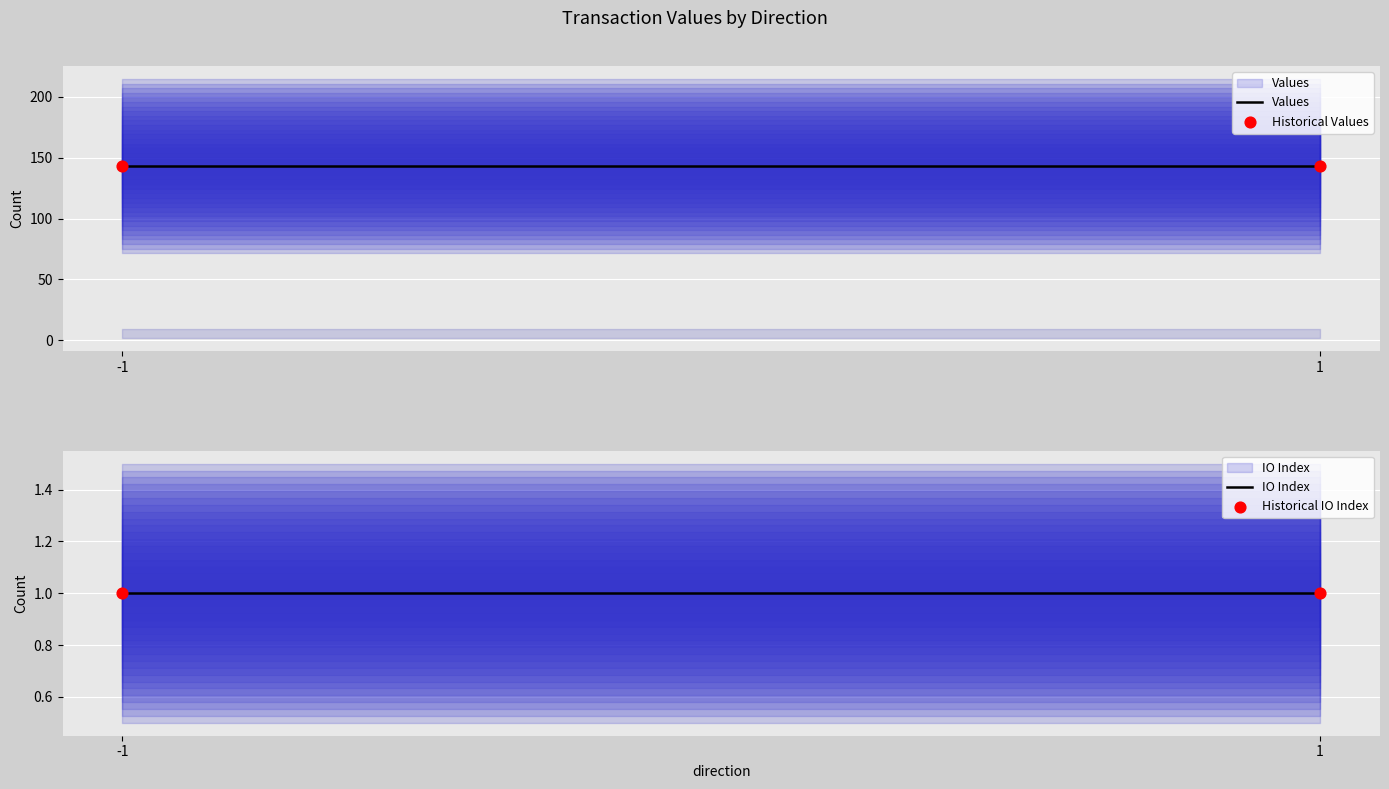

Is the value of Historical Values at 1 greater than the value of IO Index at 1?

Yes